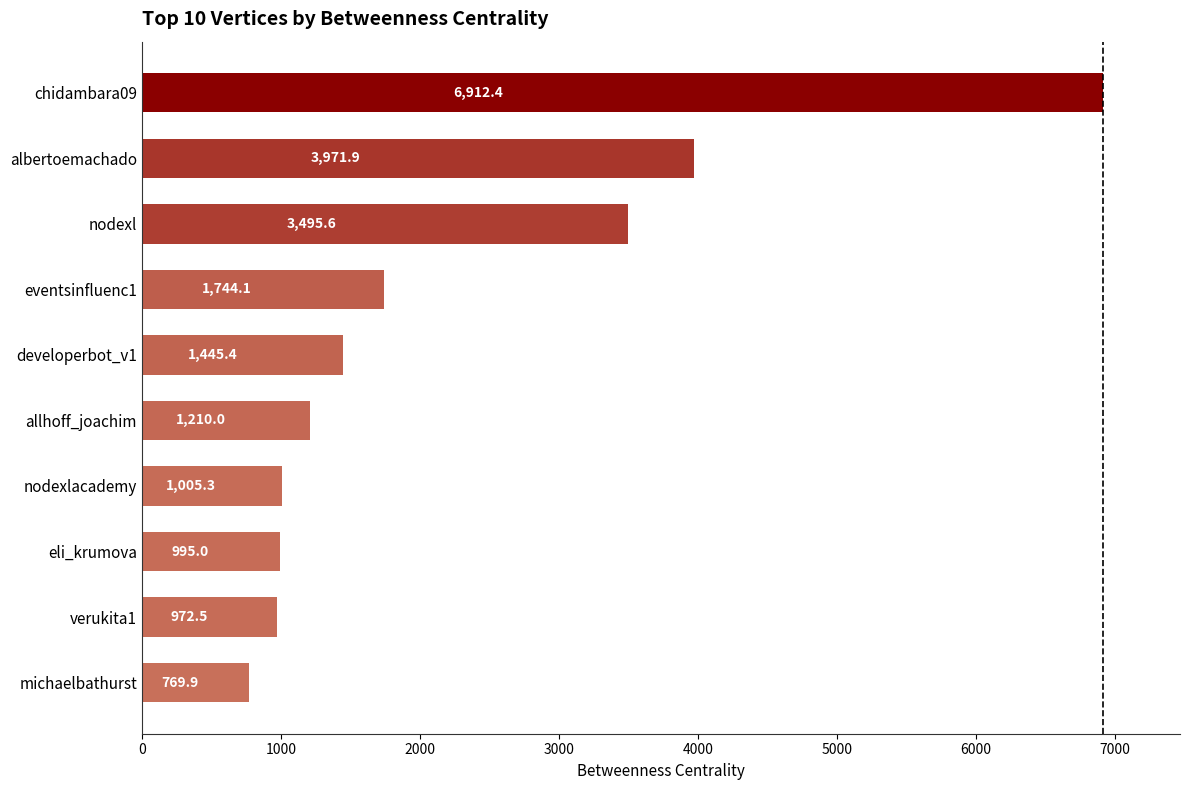

Count the number of values greater than 1445.

5